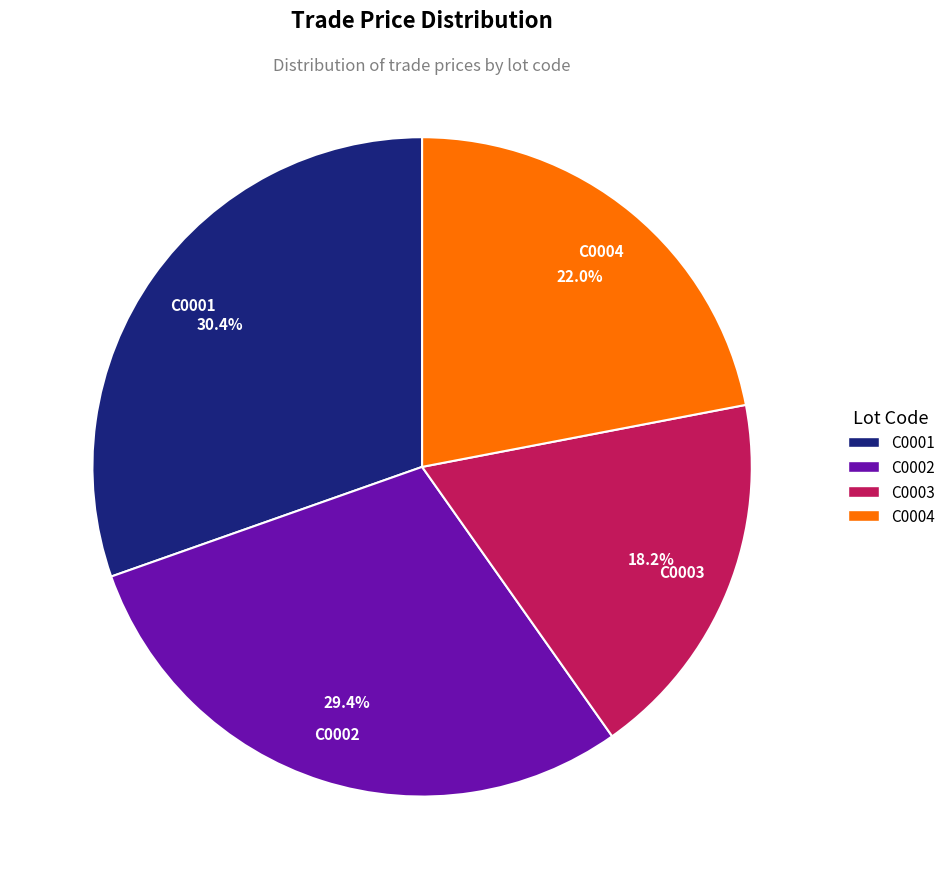

To the nearest percent, what is the difference between the C0004 and C0001 slice percentages?

8%